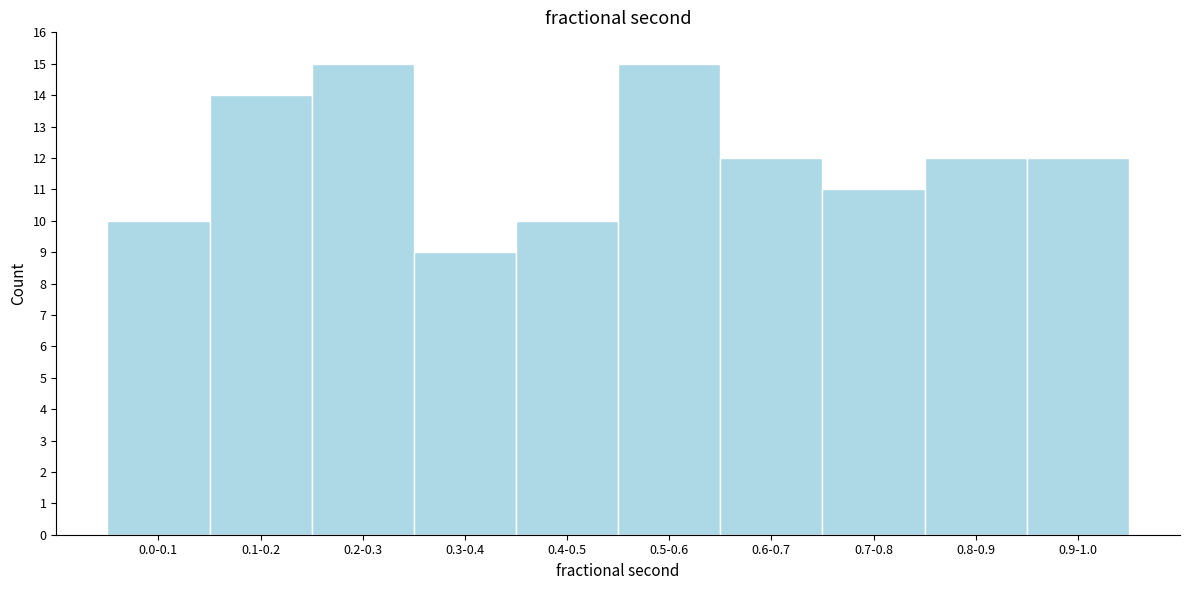

Reading left to right, list all the values displayed in this chart.

10	14	15	9	10	15	12	11	12	12